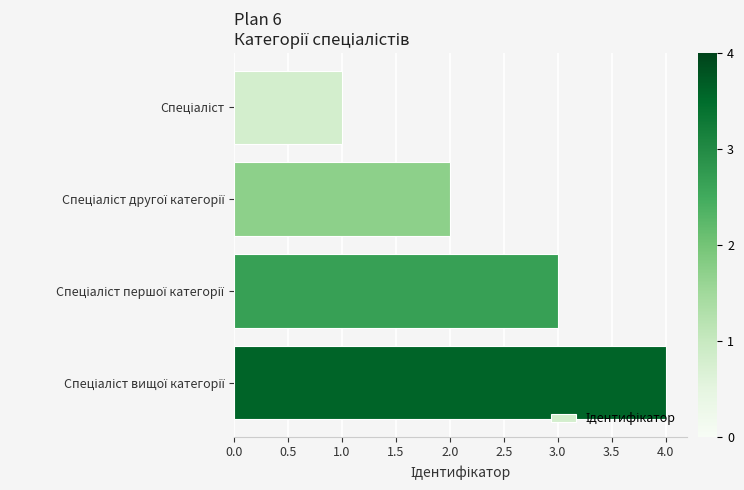

What is the greatest value displayed?

4